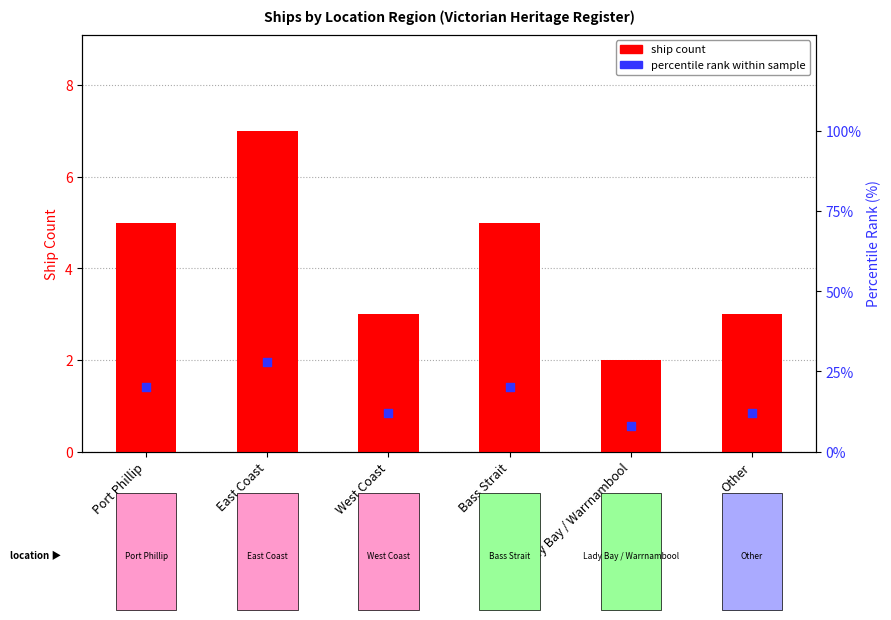

Is the value of percentile rank within sample at Lady Bay / Warrnambool greater than the value of ship count at West Coast?

Yes